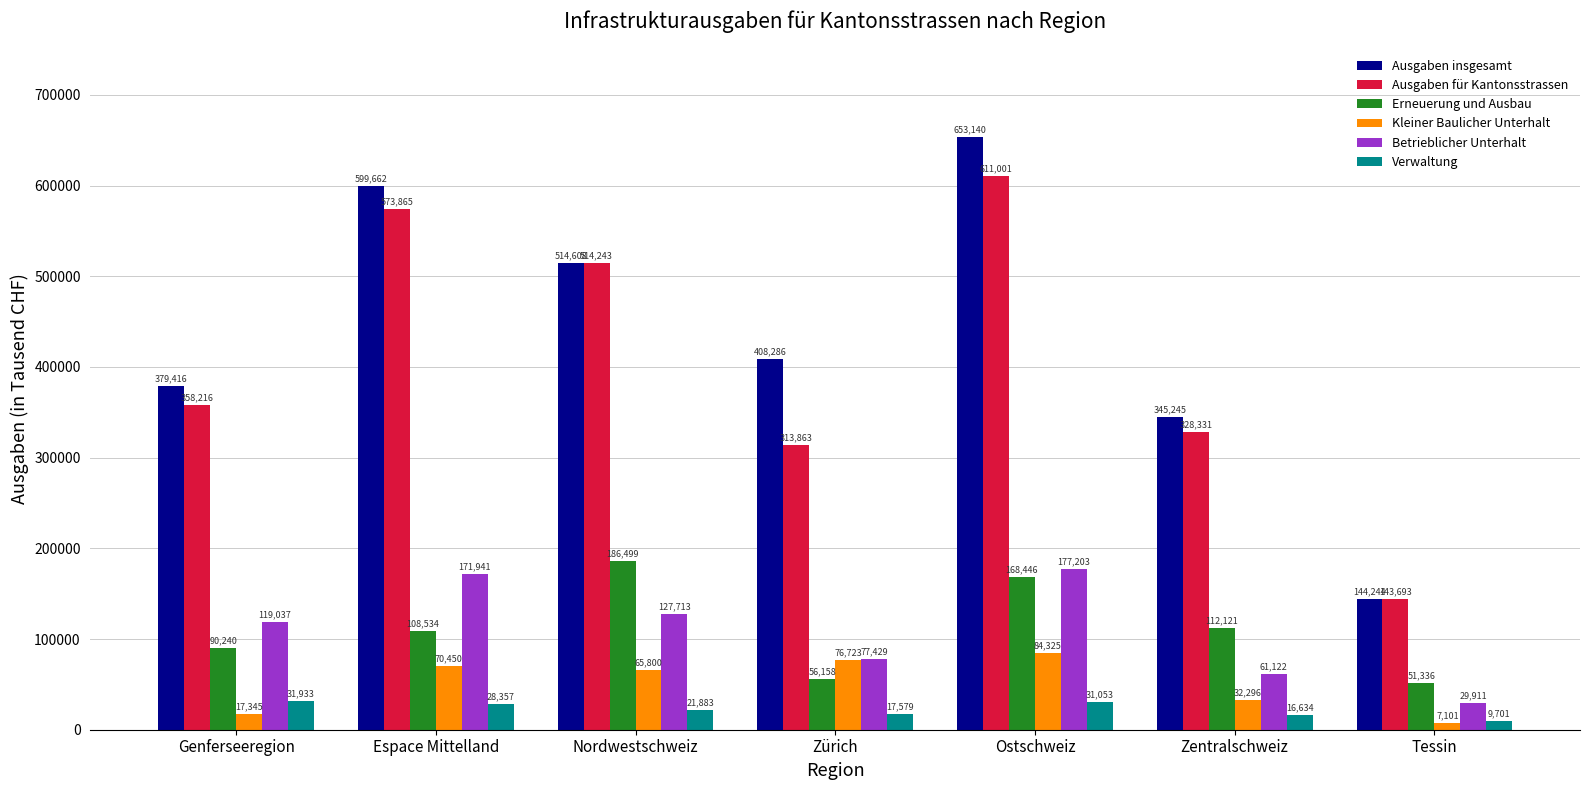

Which series has the widest spread of values?

Ausgaben insgesamt